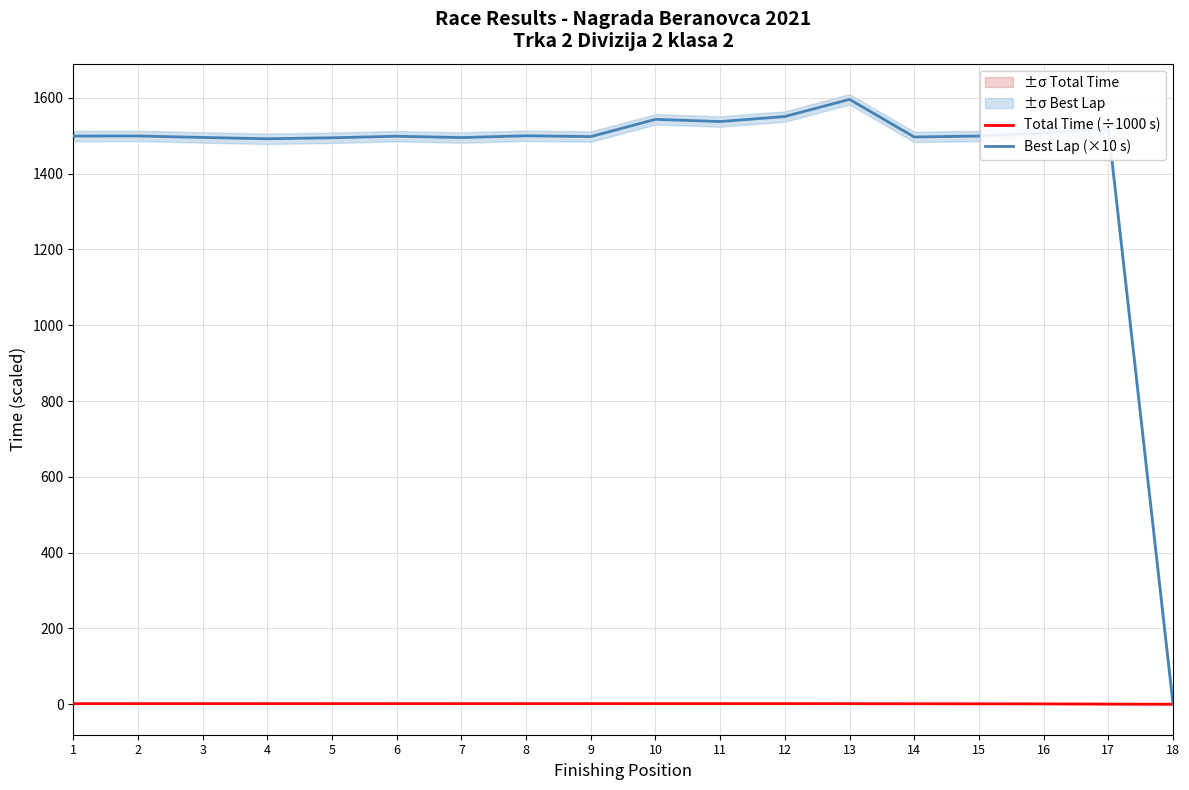

How many positive values does the Total Time (÷1000 s) series have?

17